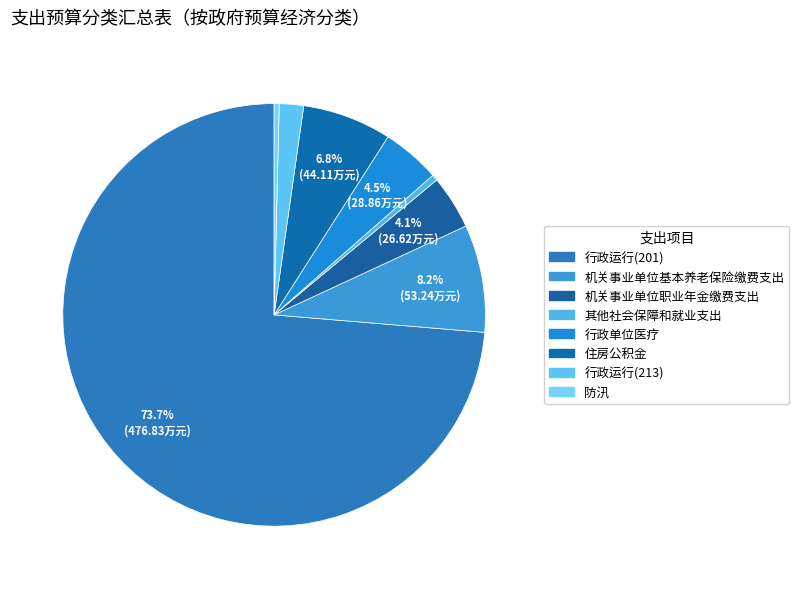

Count the number of slices in the pie.

8